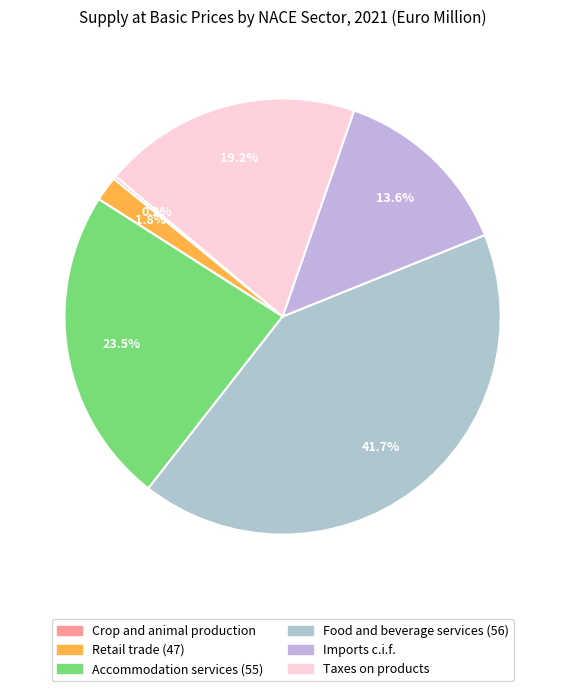

Rank the categories by value from highest to lowest.

Food and beverage services (56), Accommodation services (55), Taxes on products, Imports c.i.f., Retail trade (47), Crop and animal production